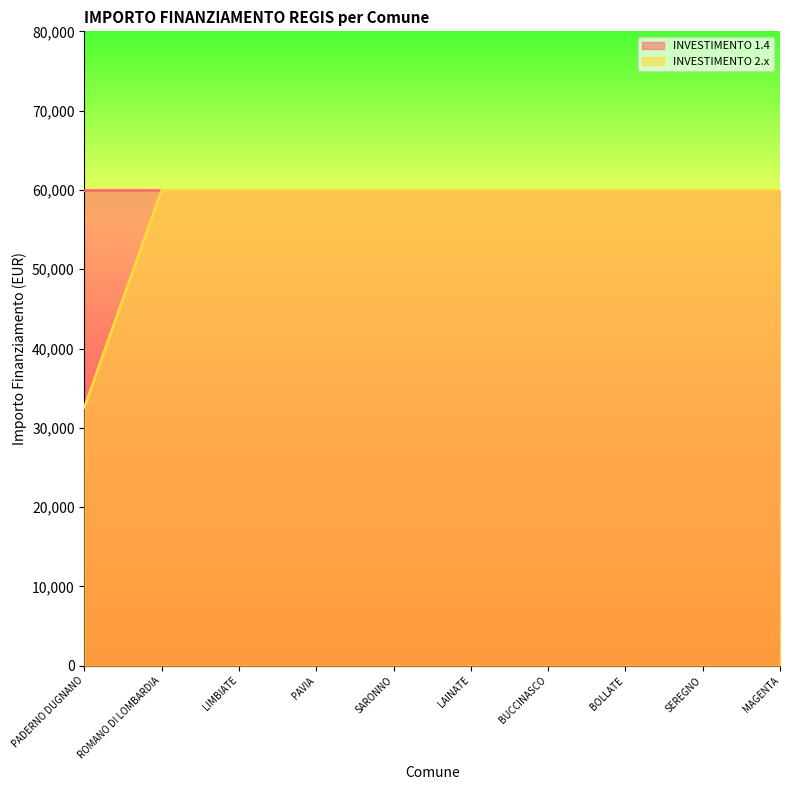

What is the label of the 2nd point from the left?

ROMANO DI LOMBARDIA